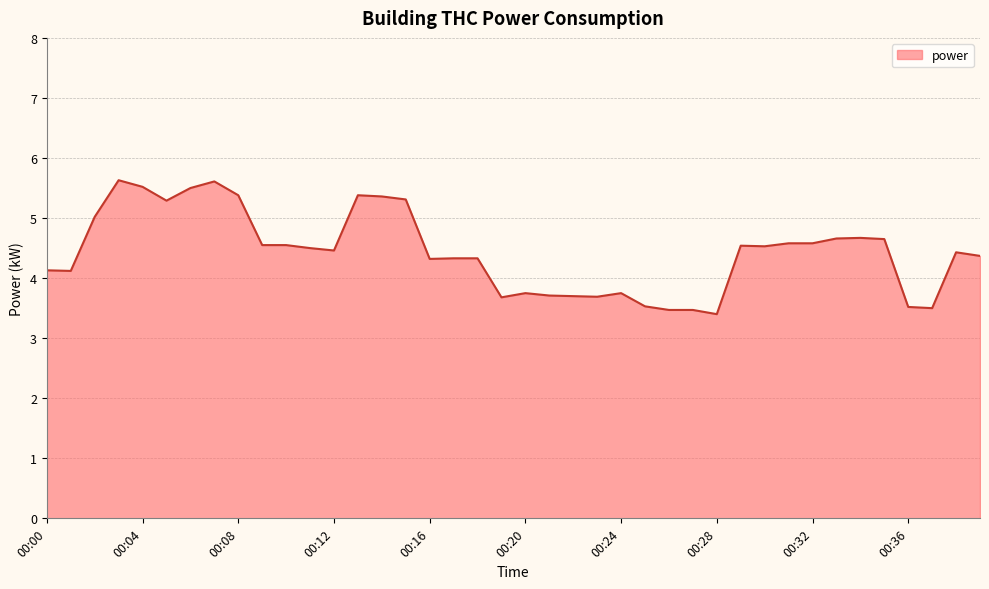

What is the minimum value shown in the chart?

3.4